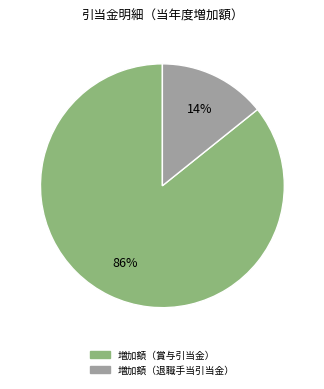

Is there a majority slice in this chart?

Yes